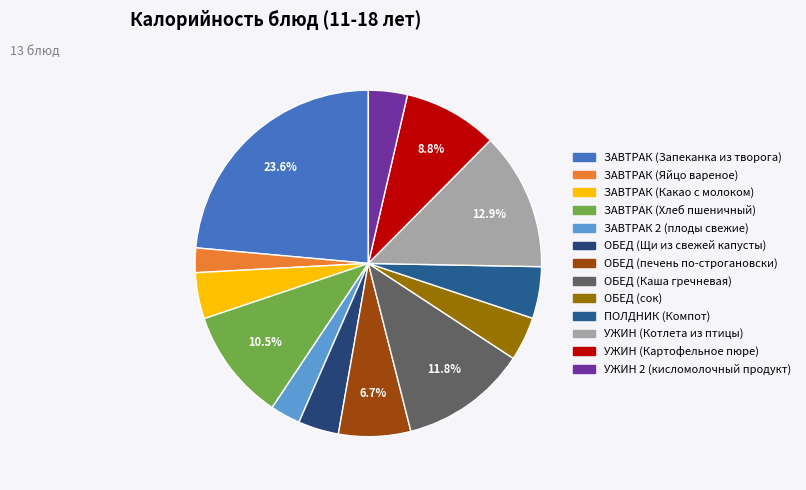

How many segments does this pie chart have?

13